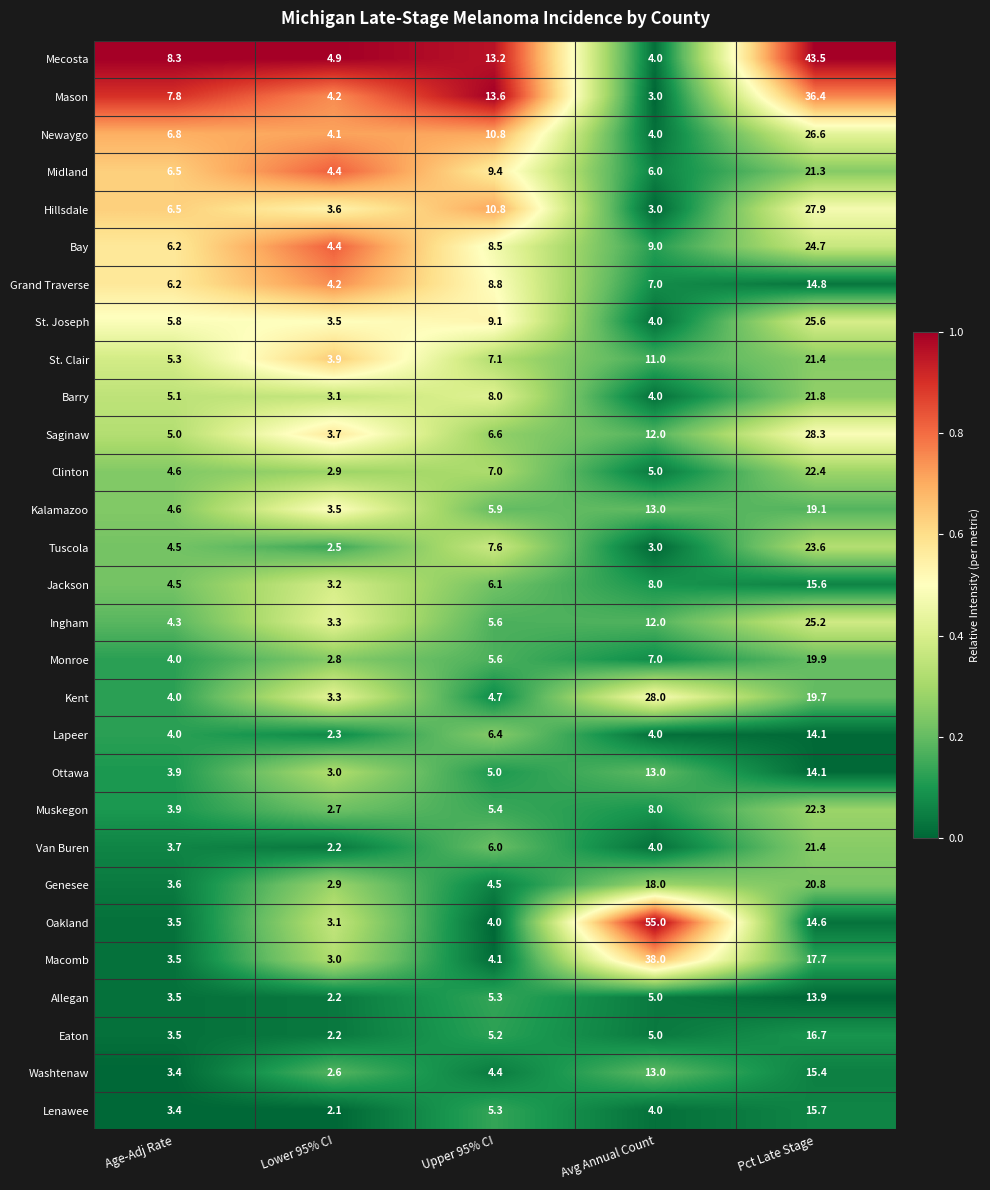

True or false: Saginaw has a value of 40.2 at Pct Late Stage.

False